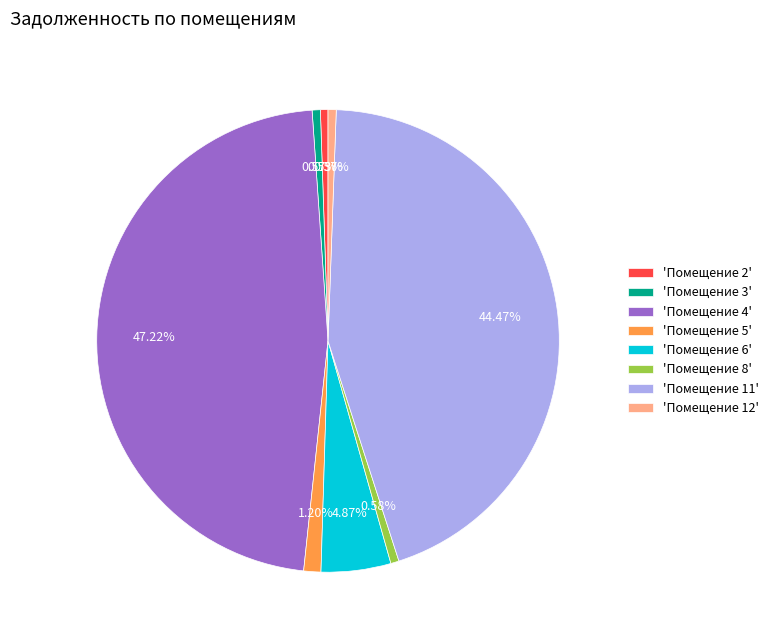

Is 'Помещение 11' the majority of the pie?

No